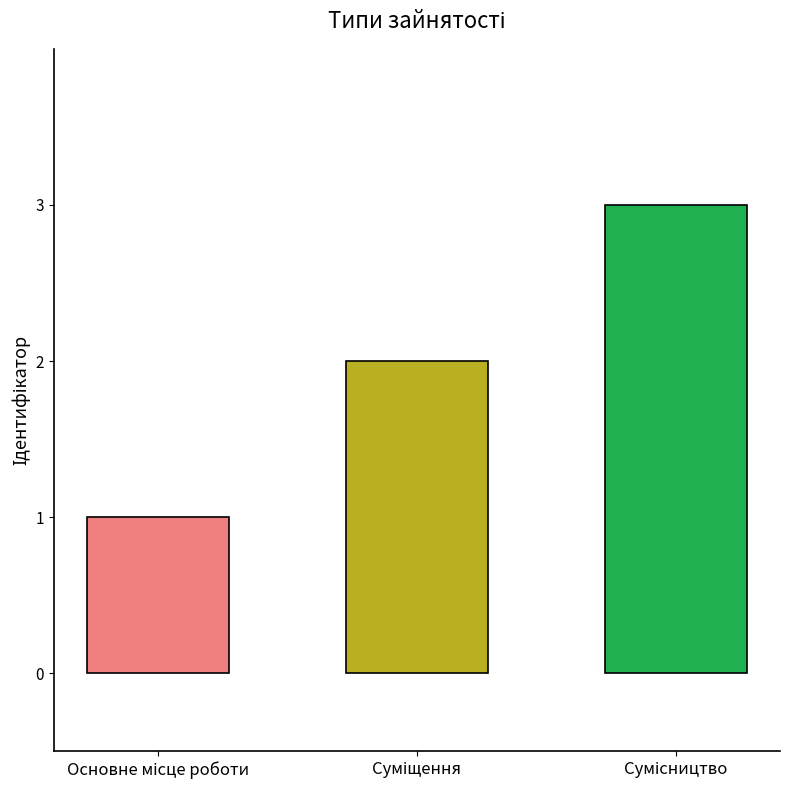

What is the maximum value shown in the chart?

3